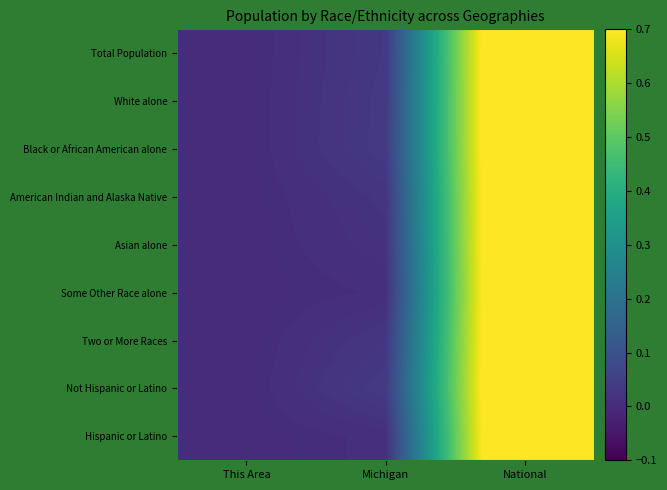

Reading right to left, extract all data points from this chart.

Total Population: National=1.0	Michigan=0.0	This Area=0.0
White alone: National=1.0	Michigan=0.0	This Area=0.0
Black or African American alone: National=1.0	Michigan=0.0	This Area=0.0
American Indian and Alaska Native: National=1.0	Michigan=0.0	This Area=0.0
Asian alone: National=1.0	Michigan=0.0	This Area=0.0
Some Other Race alone: National=1.0	Michigan=0.0	This Area=0.0
Two or More Races: National=1.0	Michigan=0.0	This Area=0.0
Not Hispanic or Latino: National=1.0	Michigan=0.0	This Area=0.0
Hispanic or Latino: National=1.0	Michigan=0.0	This Area=0.0